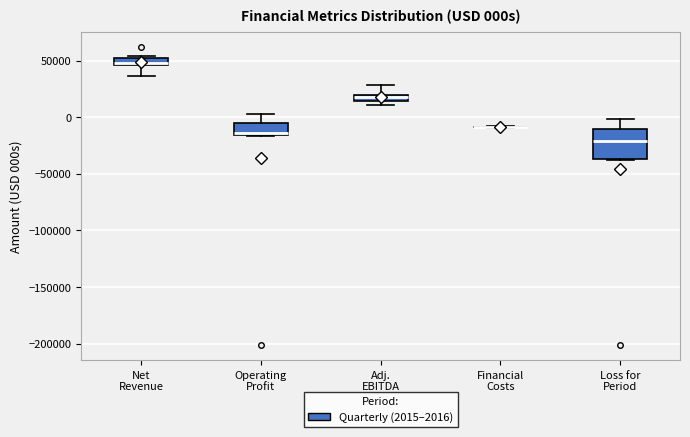

Where is the upper edge of the box for Adj. EBITDA on the y-axis? The values are not printed on the chart, so give them approximately, as read against the axis.

20000